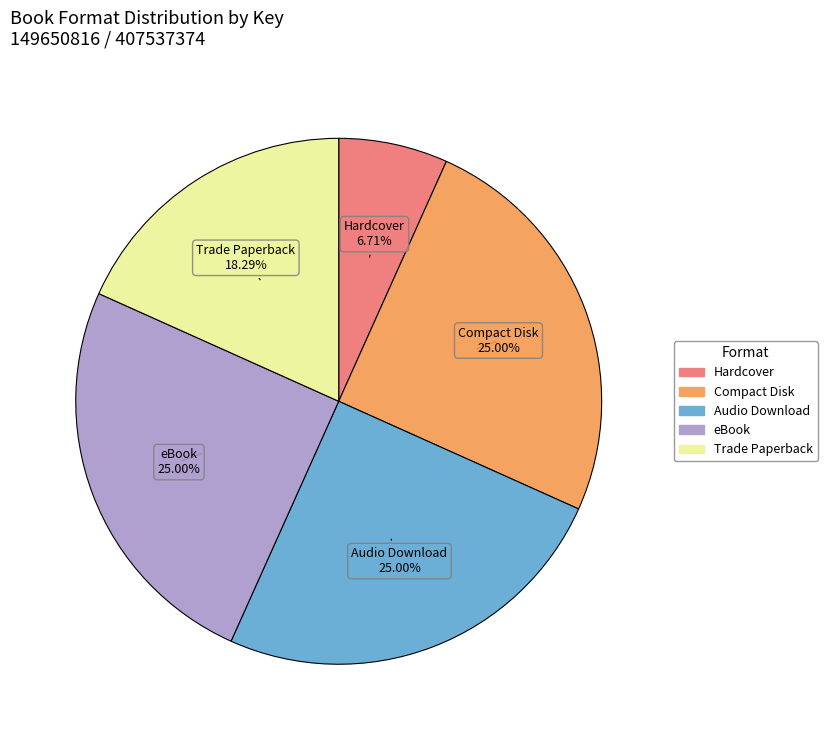

Is there a majority slice in this chart?

No